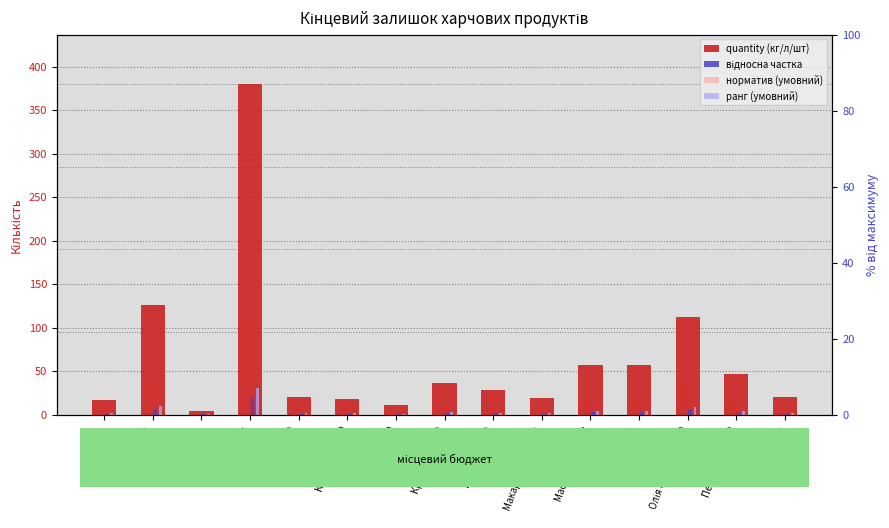

How many groups of bars are there?

15